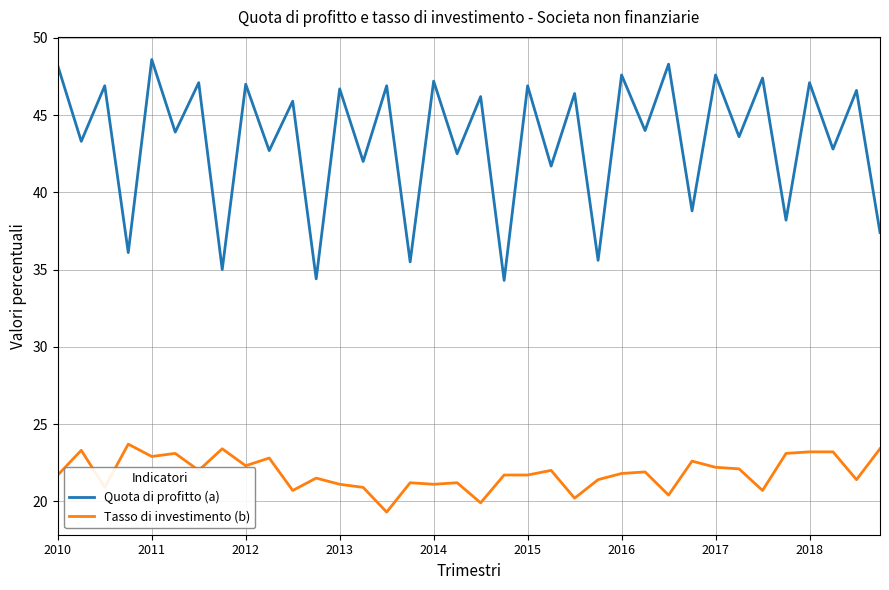

Which series has the widest spread of values?

Quota di profitto (a)